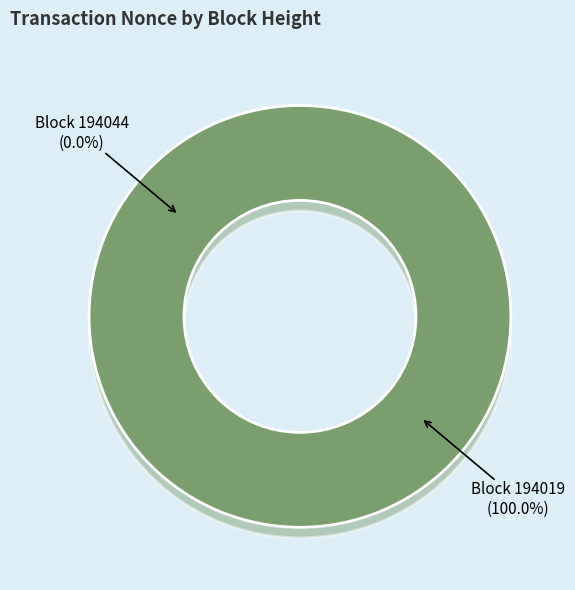

Combined, what portion of the pie is 194044 and 194019?

100.0%